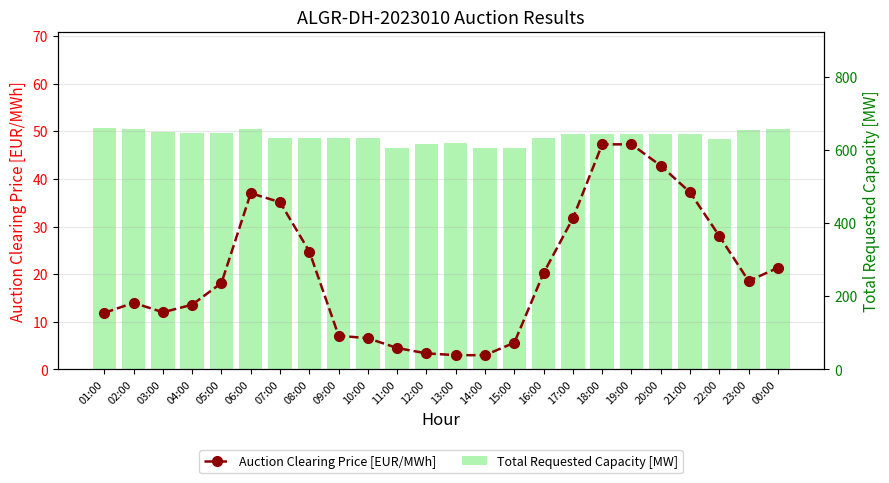

Are the bars horizontal?

No